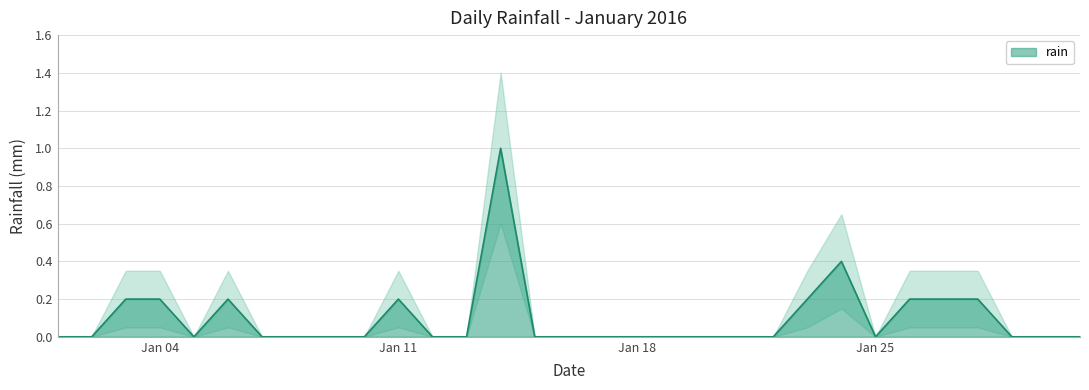

At which category does the data reach its first local valley?

2016-01-05